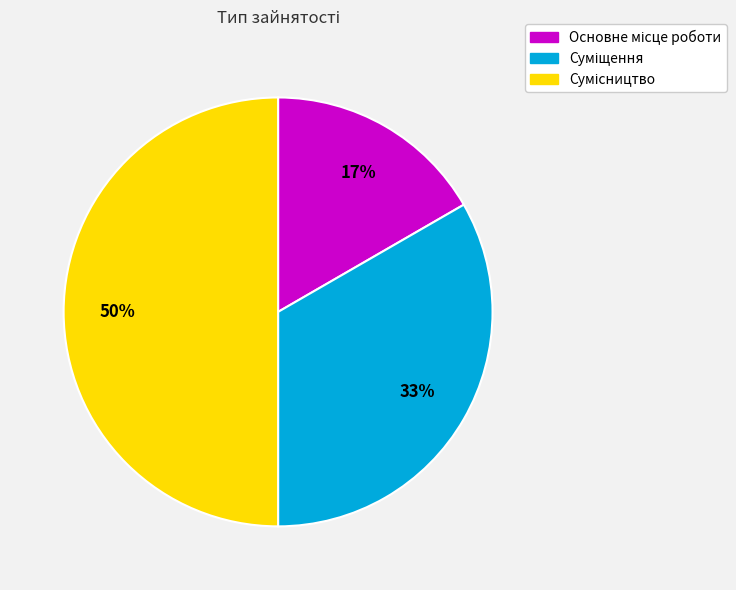

To the nearest percent, what is the average slice percentage?

33%